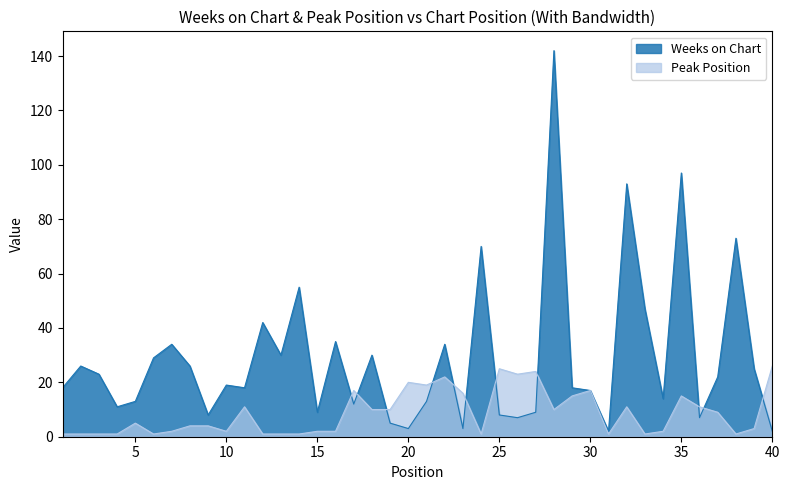

In Peak Position, how many points are lower than both neighbors (excluding endpoints)?

9